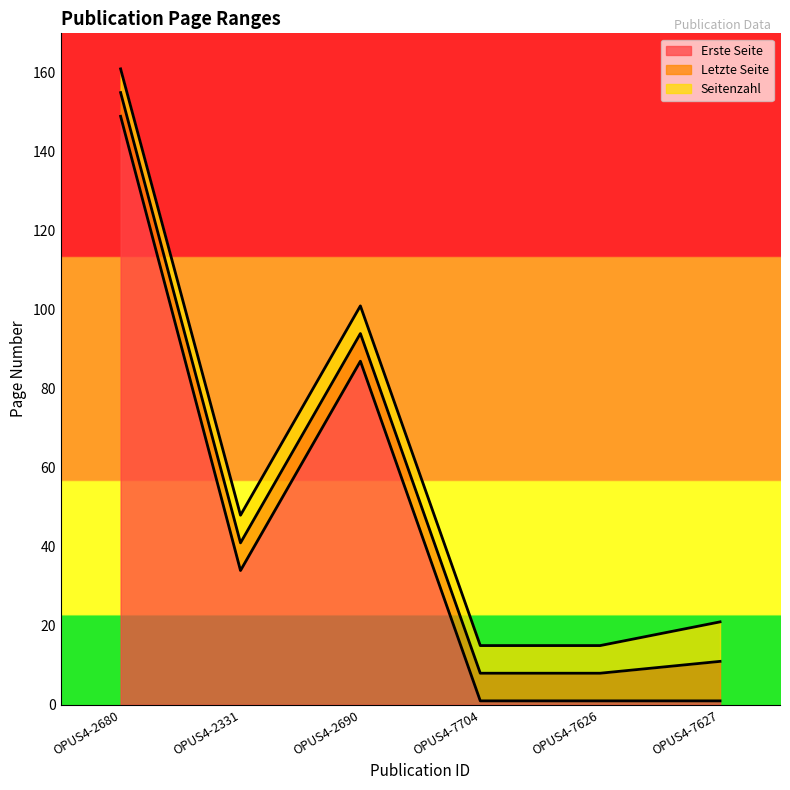

What value does the Erste Seite series have at OPUS4-2690, to the nearest 50?

100